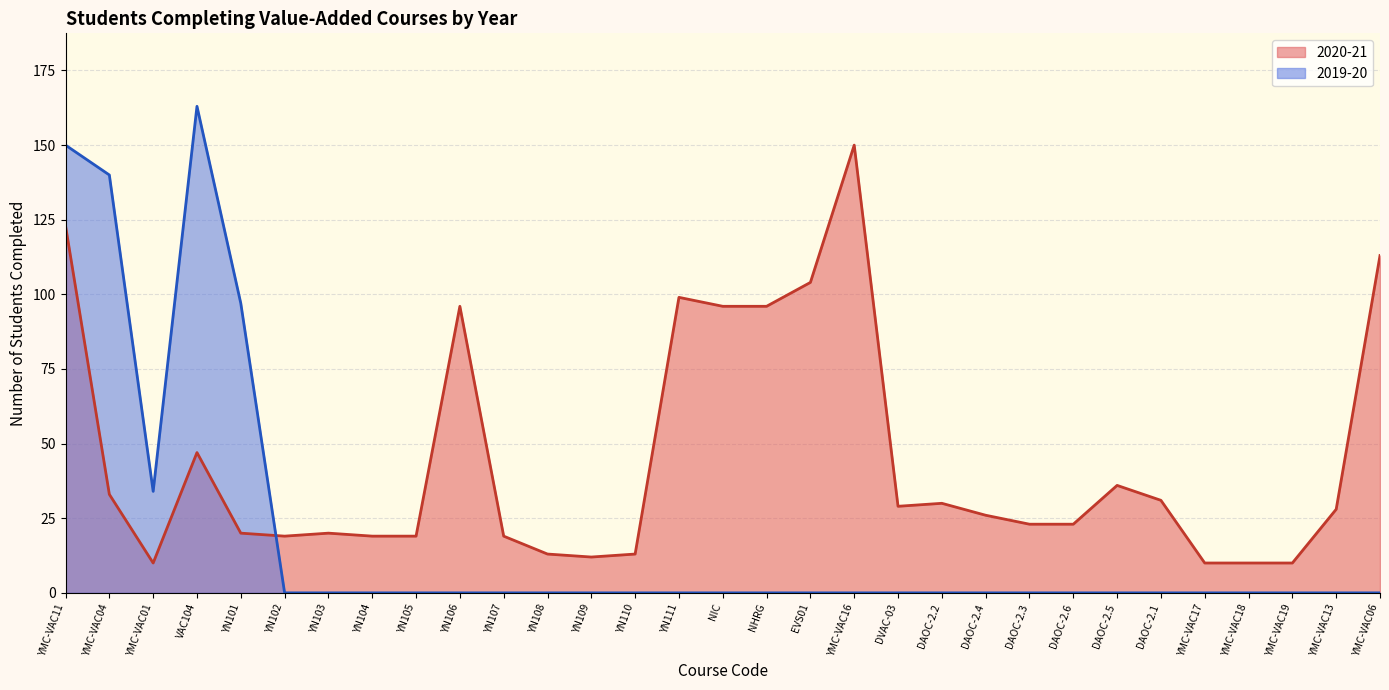

Is it true that 2020-21 equals 16 at YMC-VAC18?

False